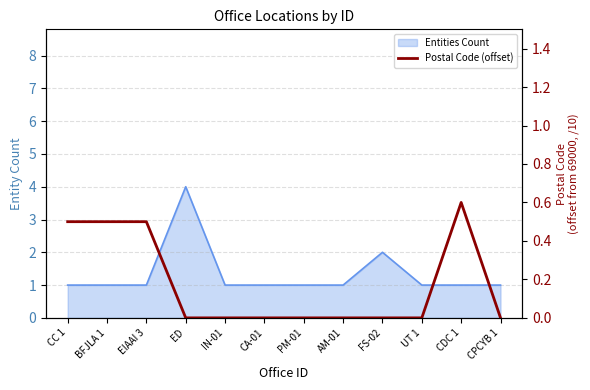

Is it true that the value at FS-02 is -0.4?

False